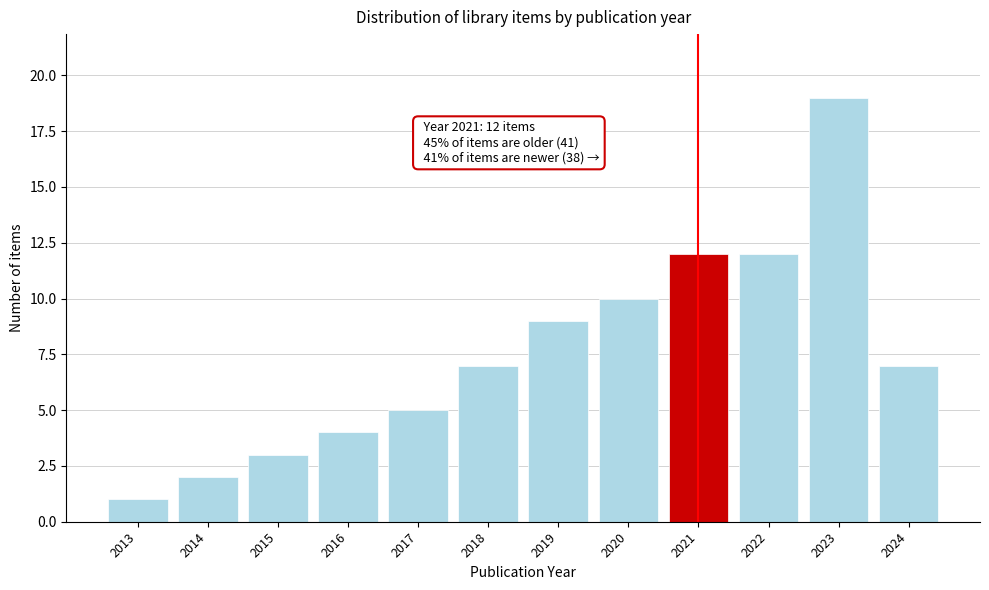

Reading left to right, transcribe all the data shown in this chart.

1	2	3	4	5	7	9	10	12	12	19	7